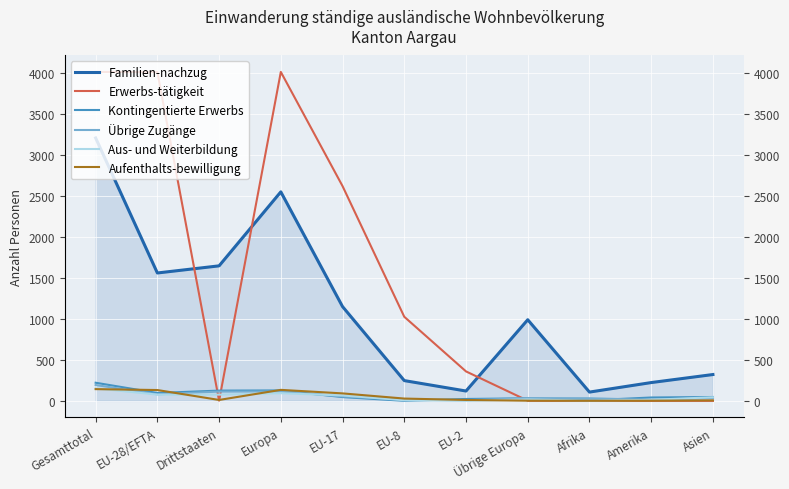

What is the maximum value shown in the chart?

4010